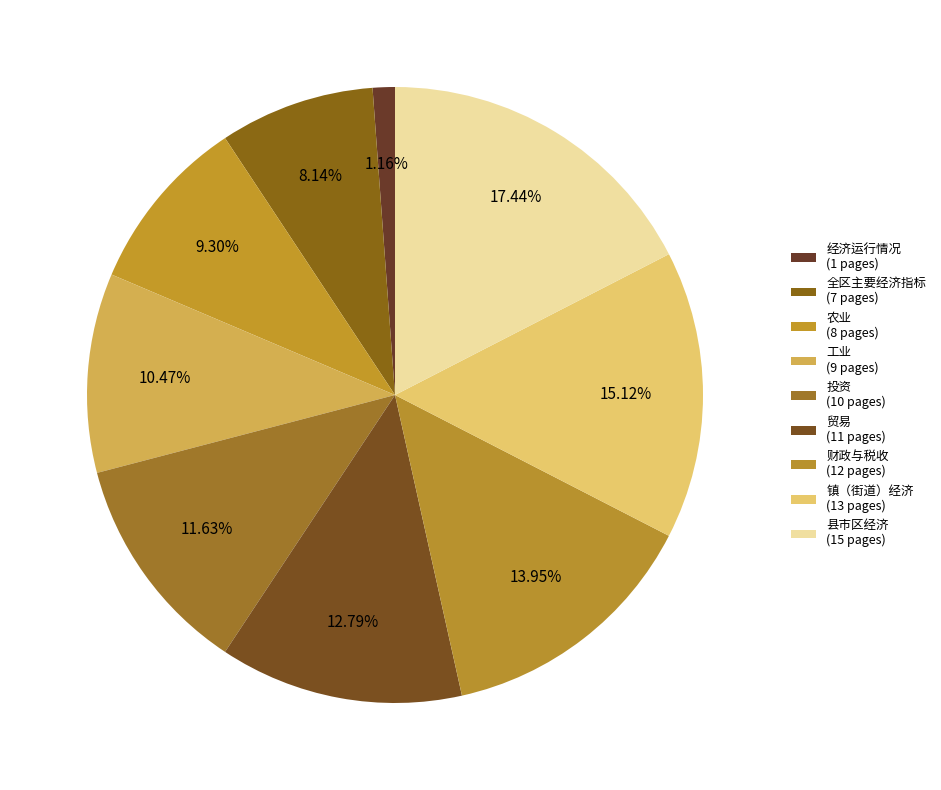

Does any single category account for the majority?

No